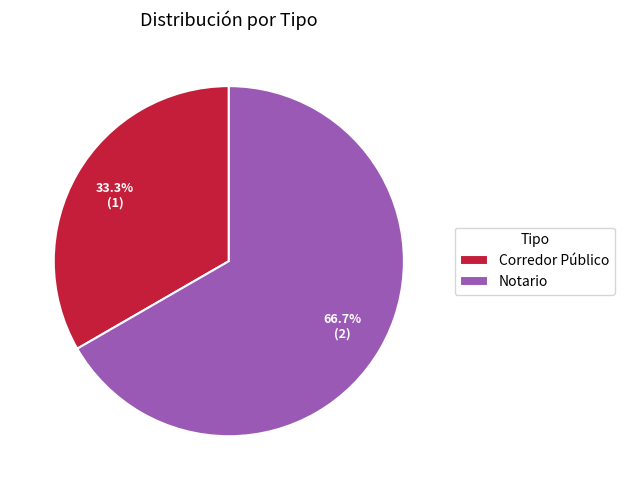

To the nearest percent, what is the difference between the largest and smallest slice percentages?

33%